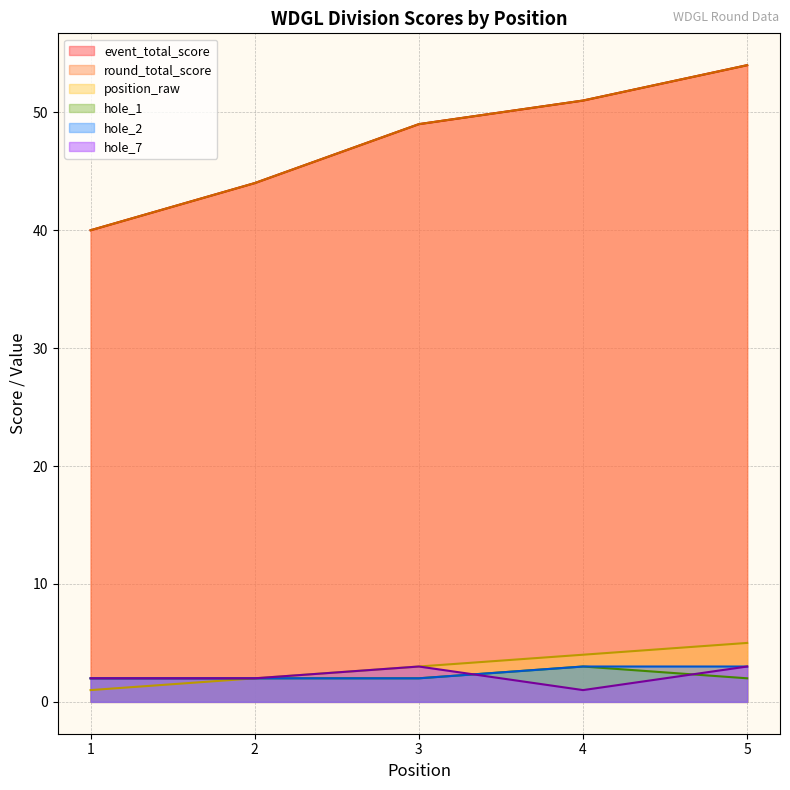

How many interior local peaks does the hole_1 series have?

1